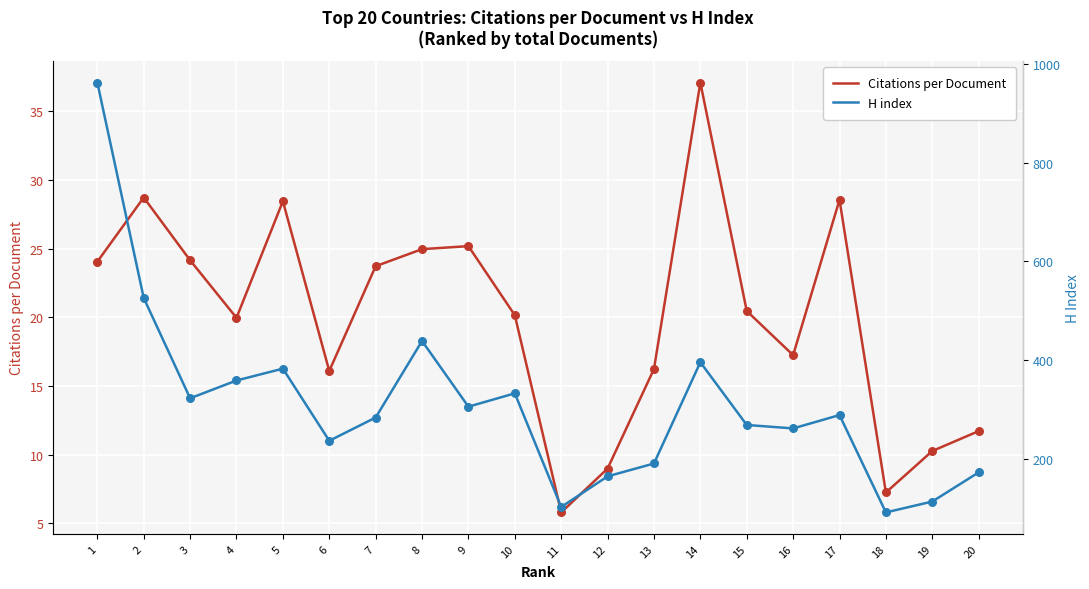

Is the value of H index at 5 greater than the value of Citations per Document at 4?

Yes